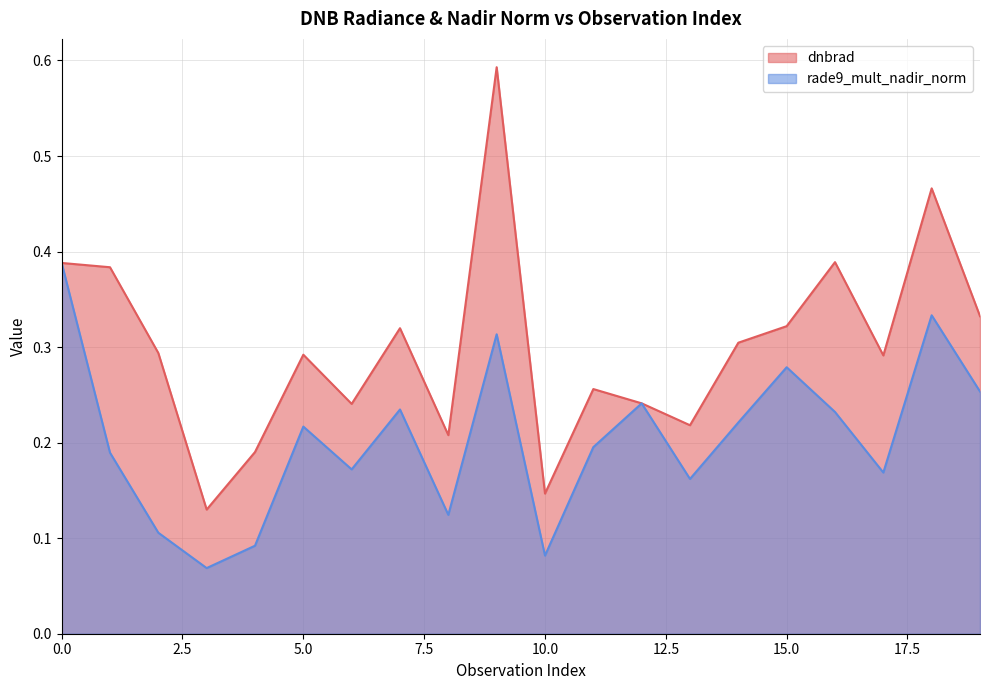

At which category is the sum across all series the highest?

9